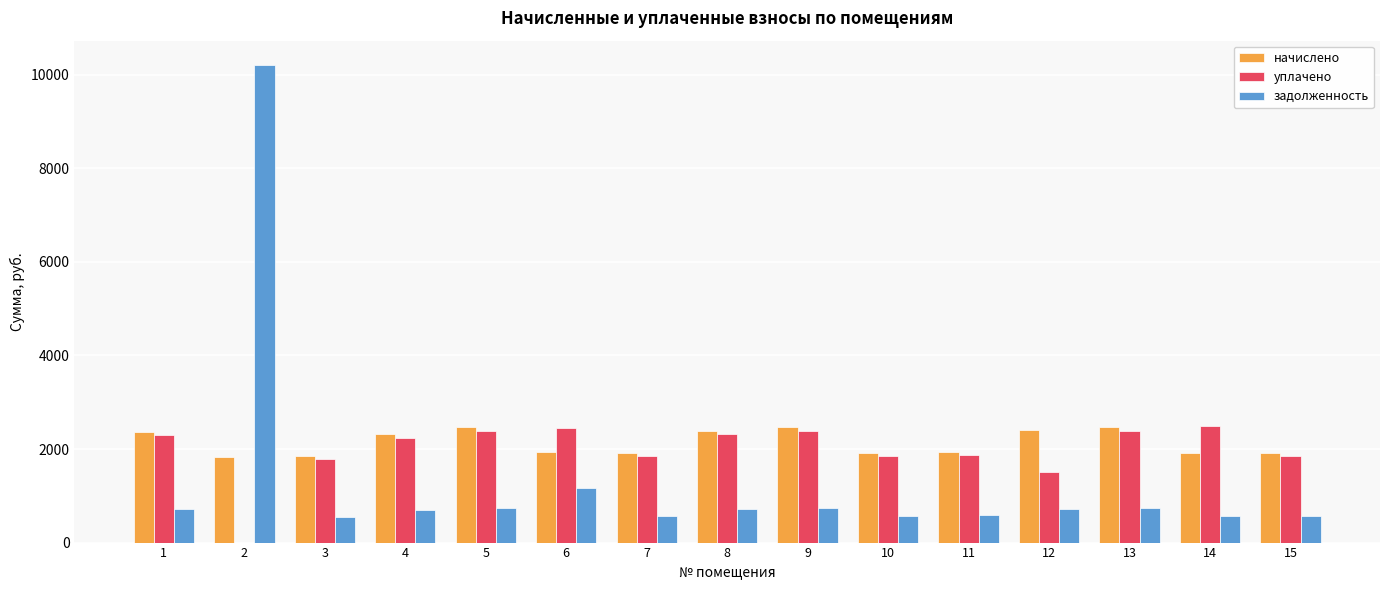

Count the number of categories in the chart.

15